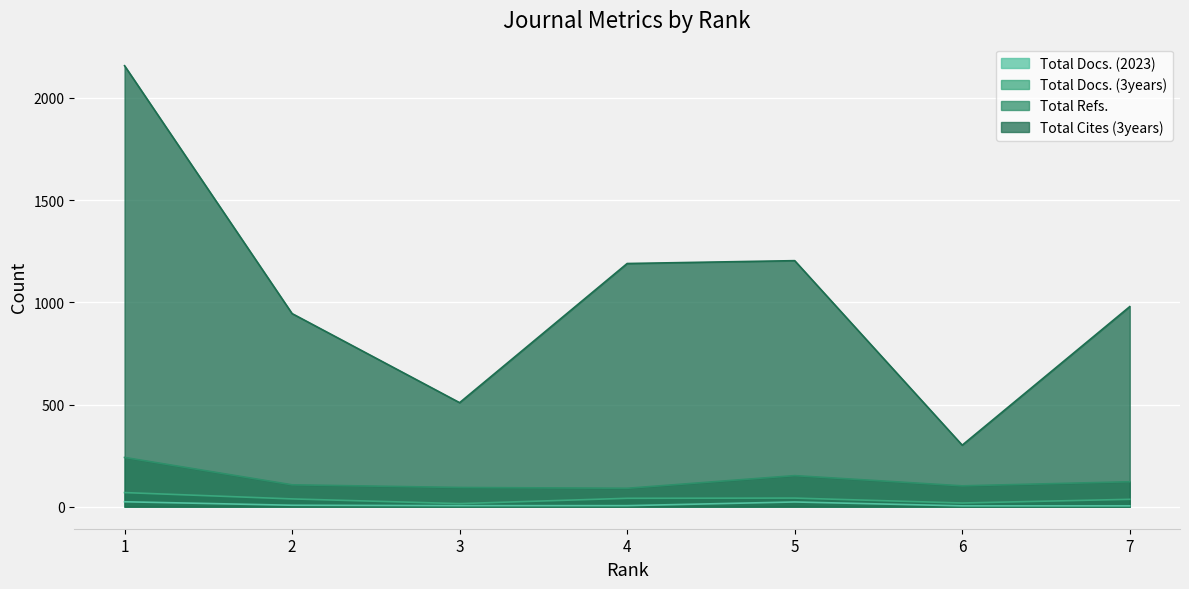

At how many categories does at least one series exceed 908?

5